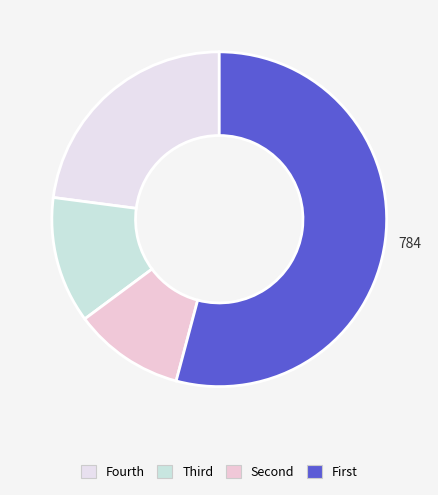

How many slices are in this pie chart?

4